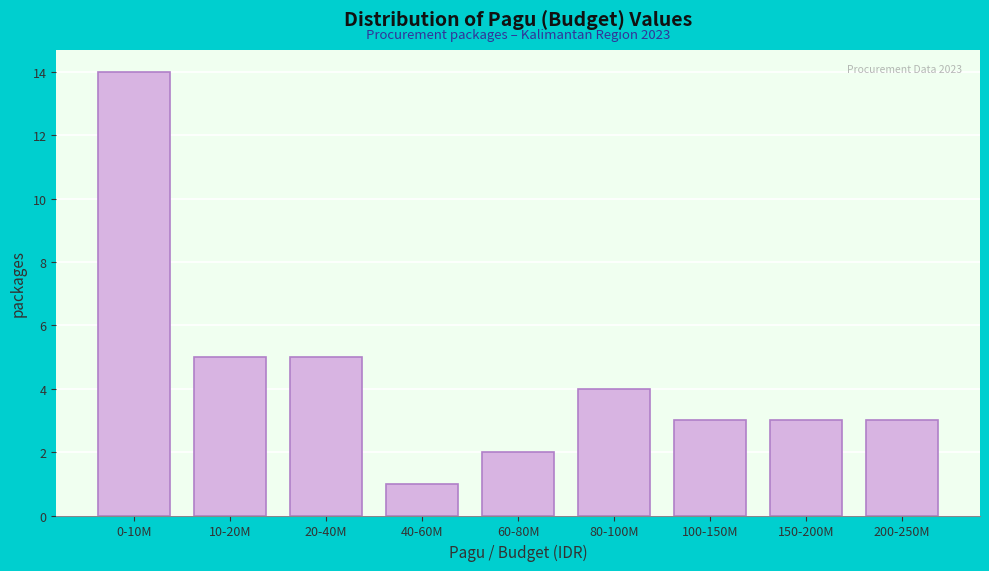

Reading right to left, transcribe all the data shown in this chart.

3	3	3	4	2	1	5	5	14